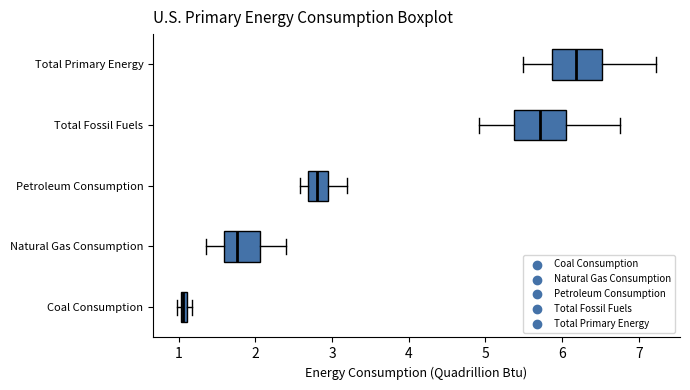

Which box's median line is the furthest to the right?

Total Primary Energy